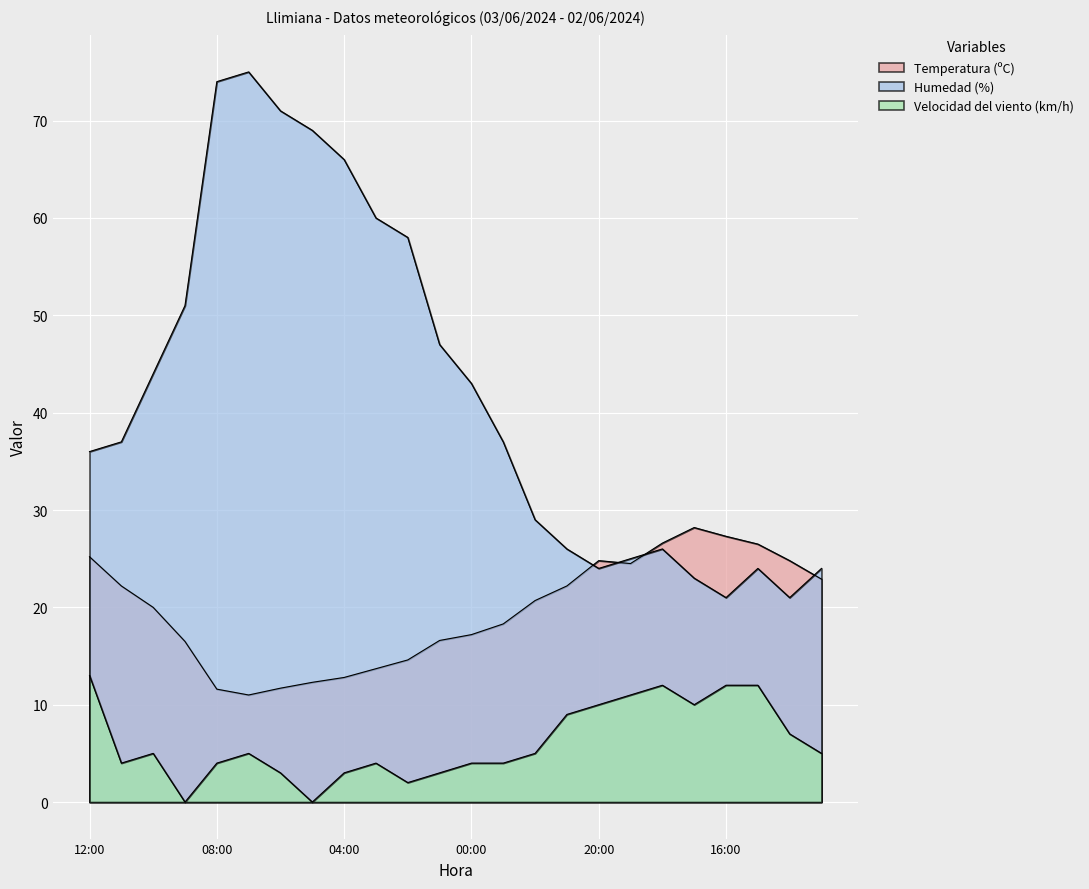

Between 02:00 and 01:00, which series saw the biggest shift?

Humedad (%)